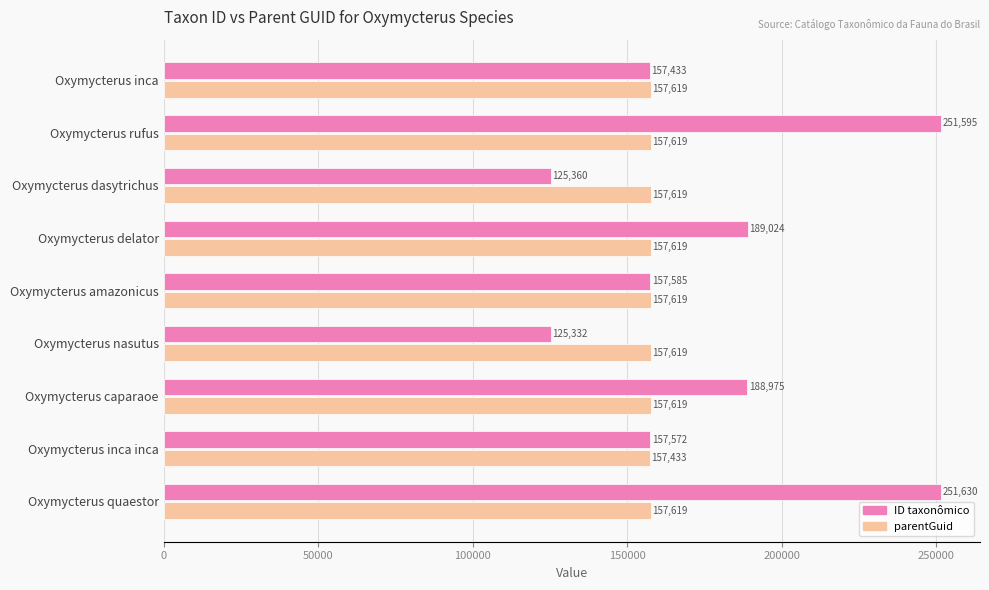

What is the difference between the maximum and minimum values in the parentGuid series?

186